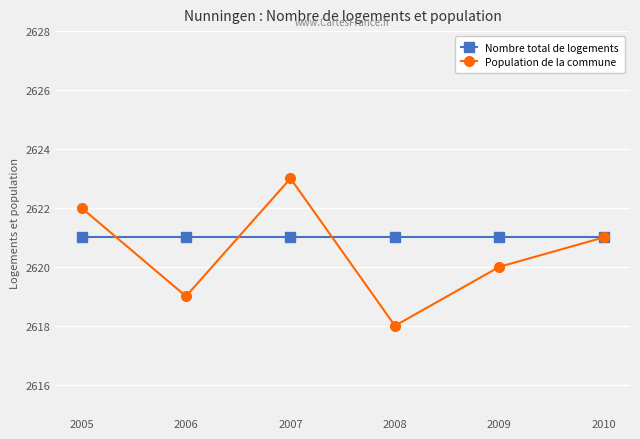

What is the sum of all Population de la commune values?

15723